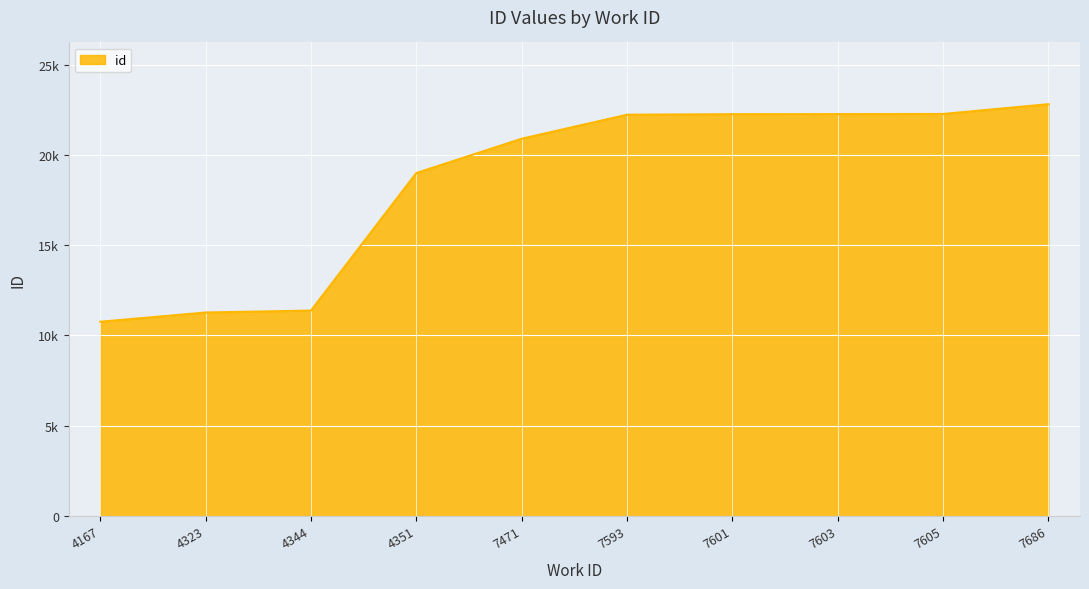

The chart shows a value of 14375 at 7471. True or false?

False